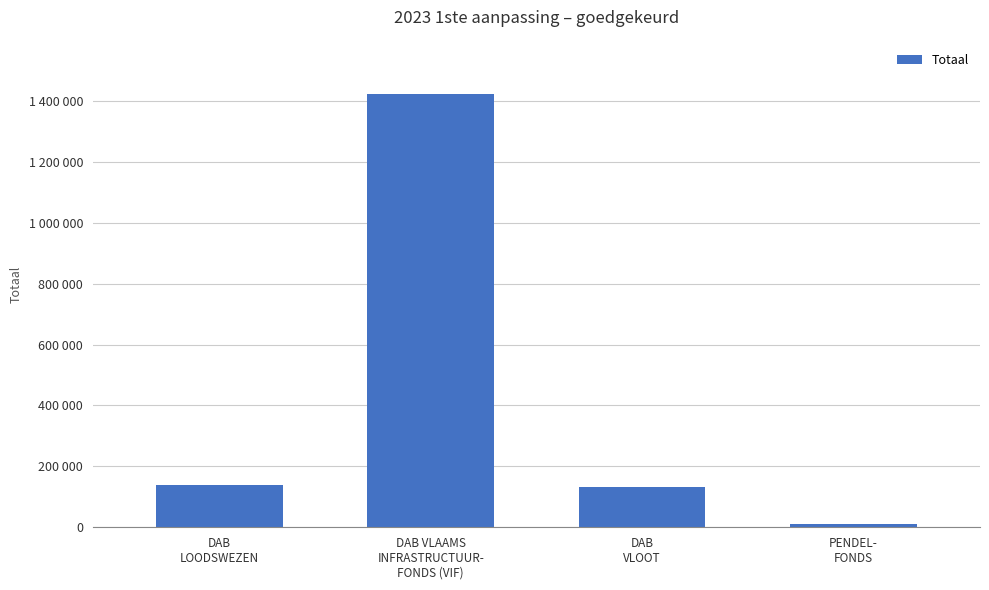

What is the approximate value at DAB VLAAMS
INFRASTRUCTUUR-
FONDS (VIF), to the nearest 10?

1421720